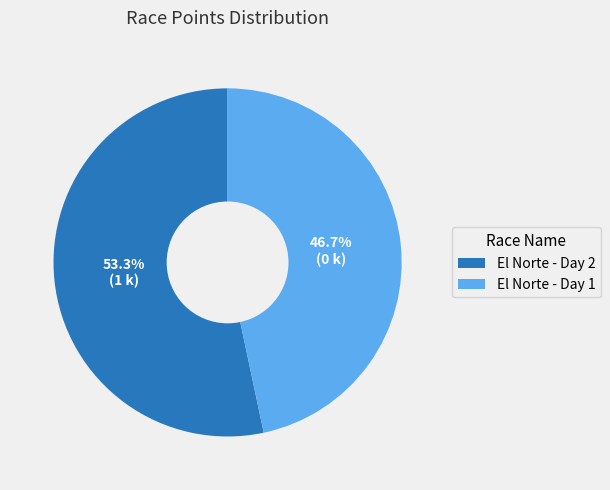

To the nearest percent, what percentage of the pie is El Norte - Day 1?

47%